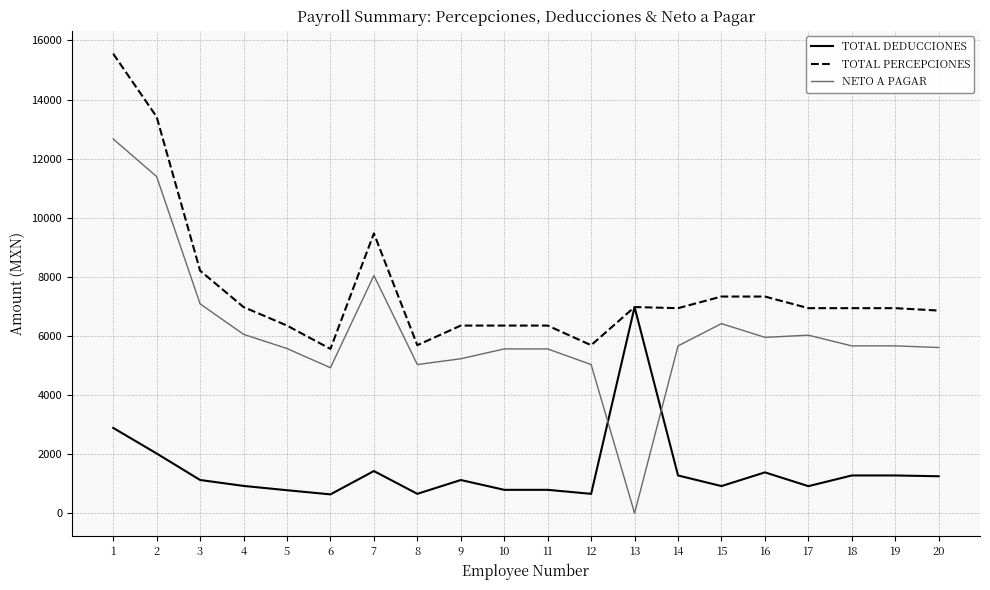

What is the greatest value displayed?

15552.5